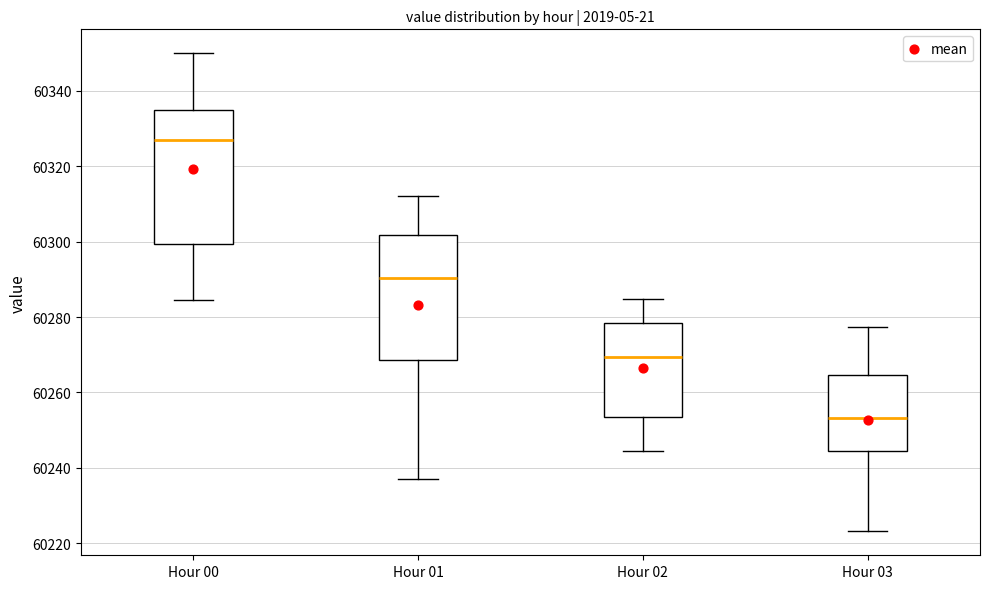

Reading left to right, read every box against the y-axis: the position of its median line, the range the box covers, and the ends of its whiskers. The values are not printed on the chart, so give them approximately, as read against the axis.

Hour 00: median 60328, box 60300 to 60334, whiskers 60284 to 60350
Hour 01: median 60290, box 60268 to 60302, whiskers 60238 to 60312
Hour 02: median 60270, box 60254 to 60278, whiskers 60244 to 60284
Hour 03: median 60254, box 60244 to 60264, whiskers 60224 to 60278